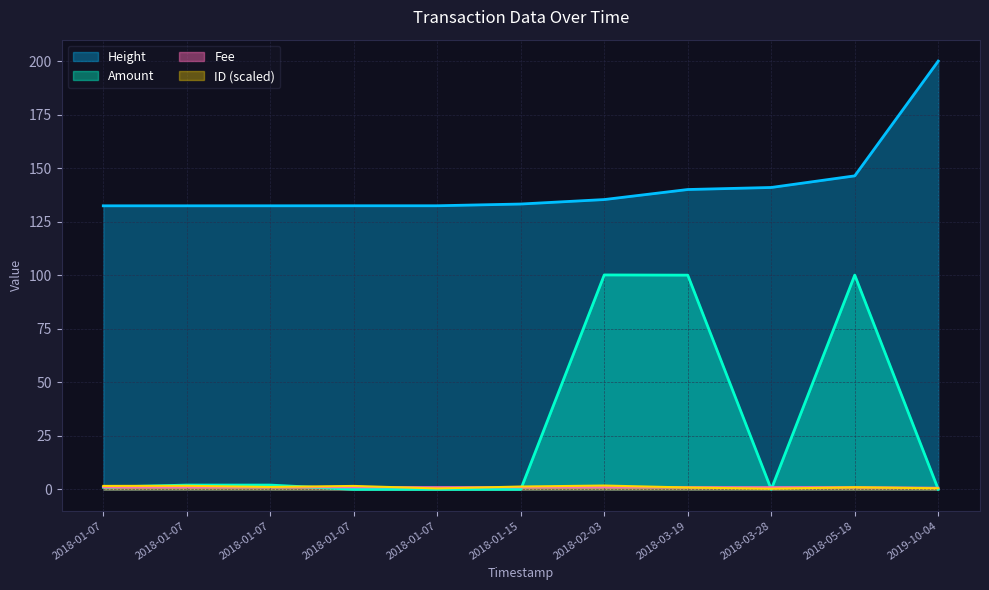

True or false: Height has more than 1 points higher than both neighbors.

False